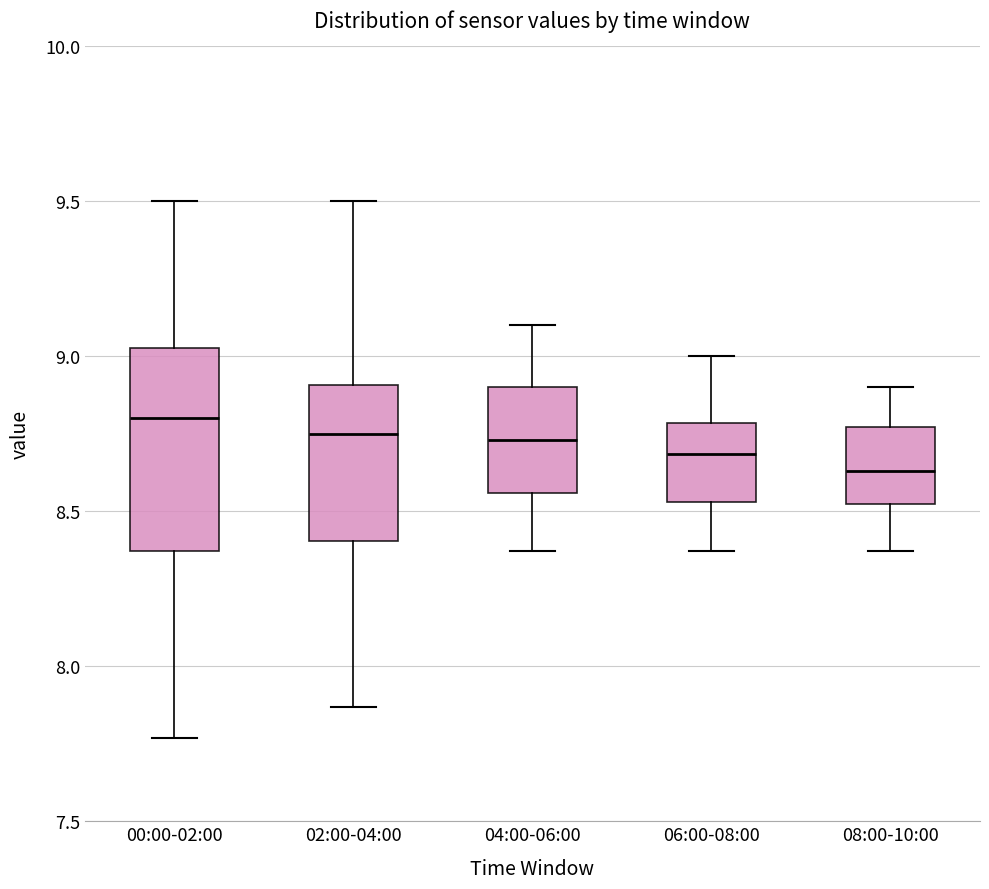

Which box has the lowest median line?

08:00-10:00